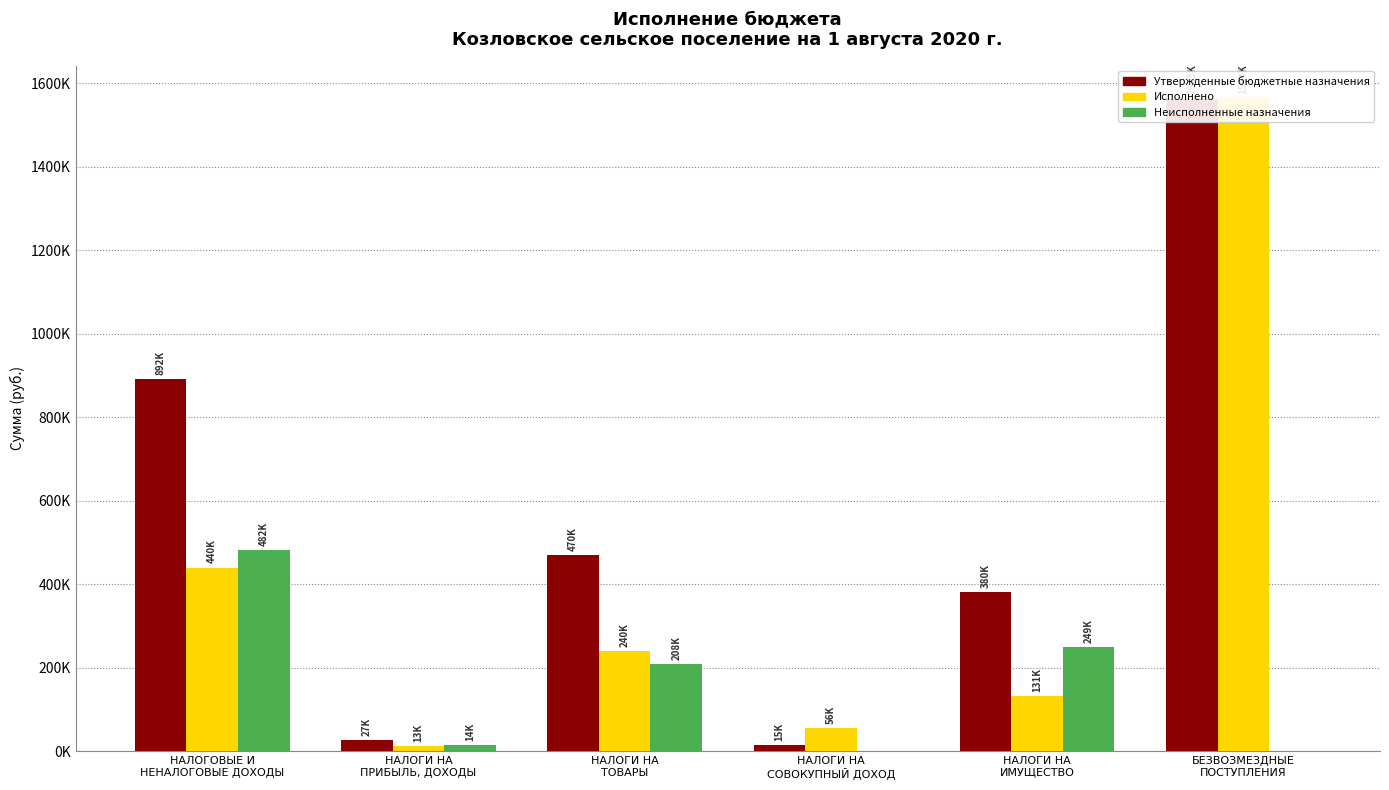

The value of Утвержденные бюджетные назначения at НАЛОГИ НА
СОВОКУПНЫЙ ДОХОД is 15000.0. True or false?

True